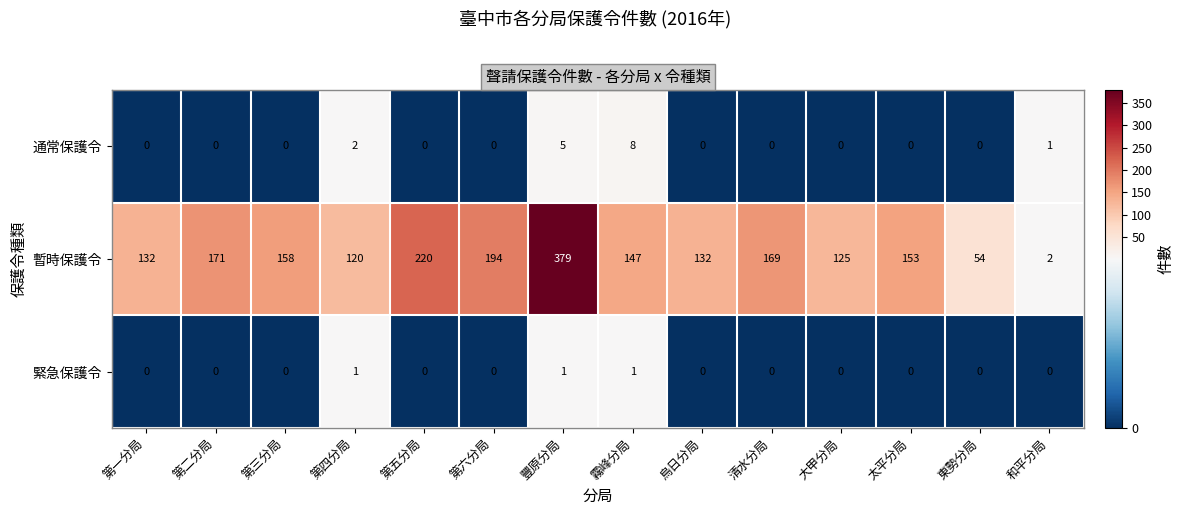

What is the maximum value shown in the chart?

379